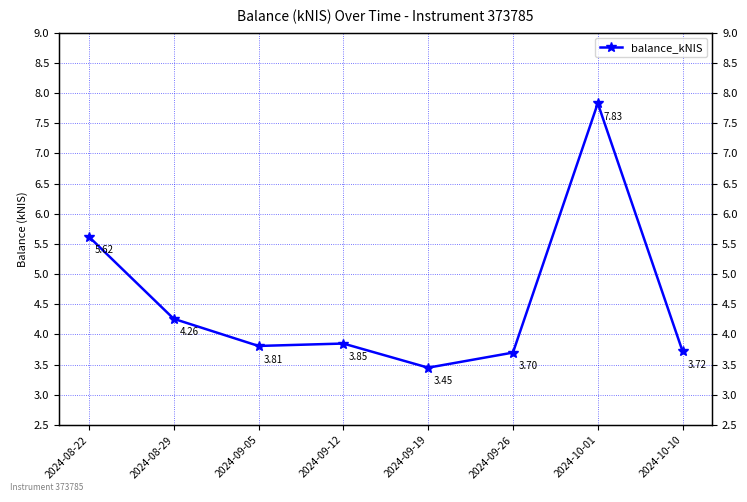

List the labels in order of value, largest first.

2024-10-01, 2024-08-22, 2024-08-29, 2024-09-12, 2024-09-05, 2024-10-10, 2024-09-26, 2024-09-19